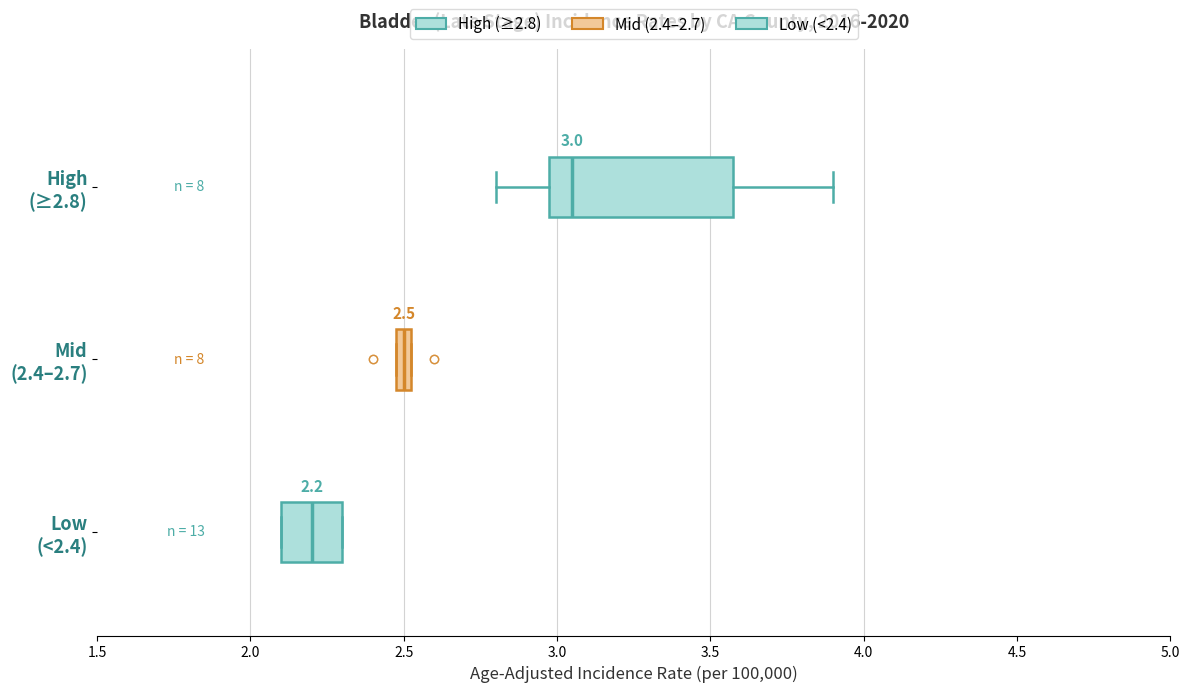

Which box is the widest, from its left edge to its right edge?

High (≥2.8)